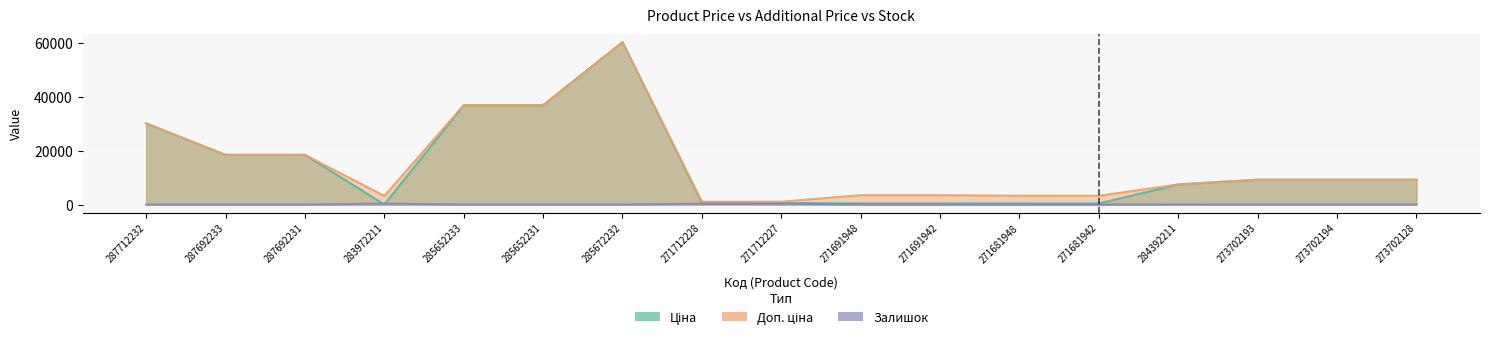

Which series has the largest range (max minus min)?

Ціна